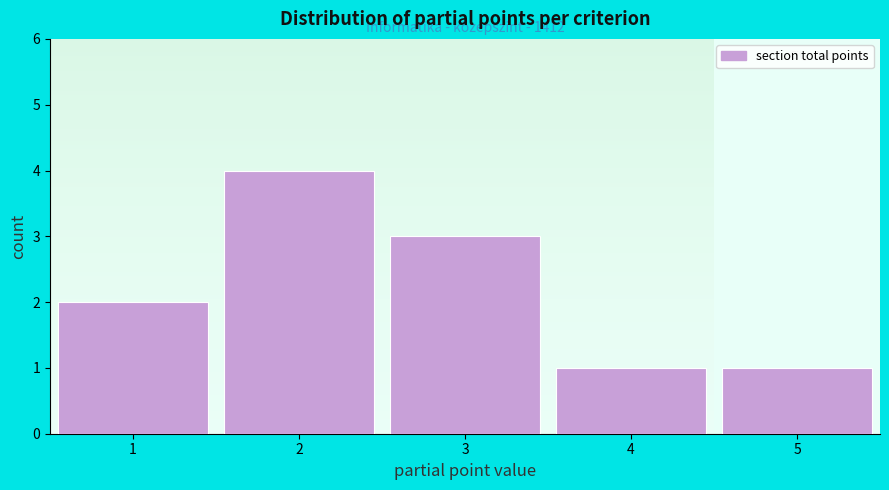

Reading right to left, what are all the values shown in this chart?

1	1	3	4	2